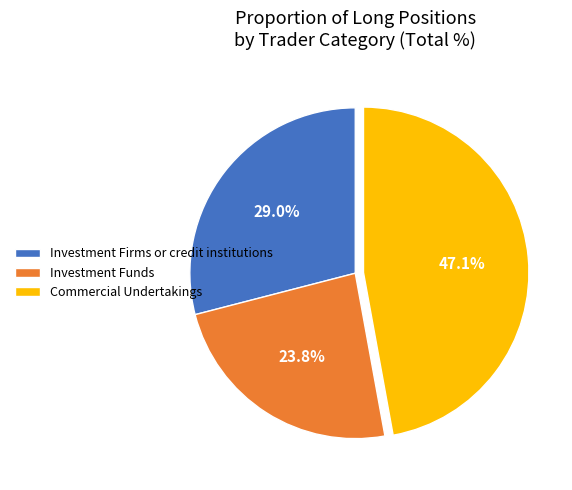

Is Investment Funds the majority of the pie?

No